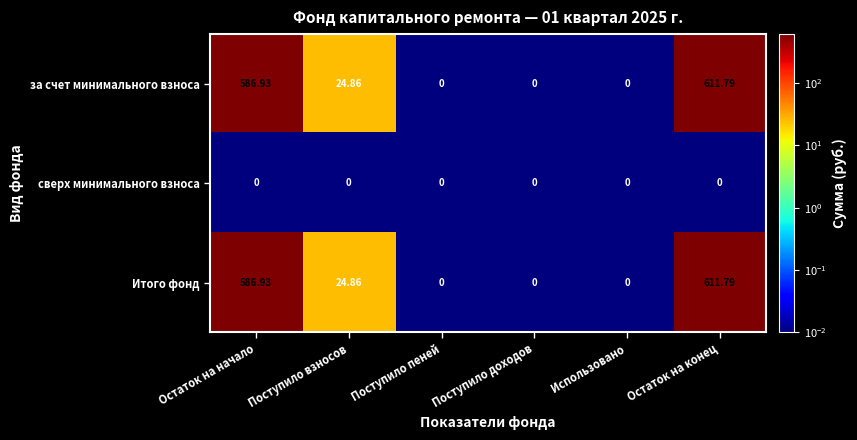

At which category does the chart reach its peak across all series?

Остаток на конец